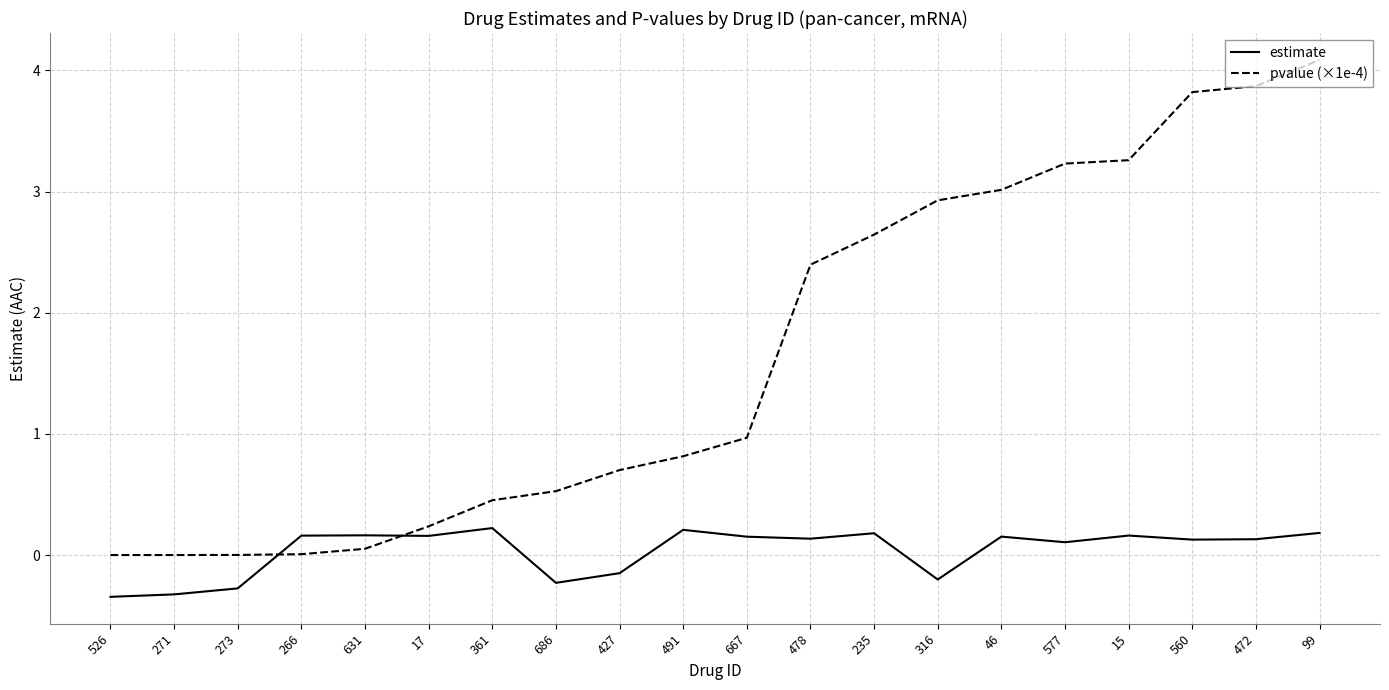

What is the difference between the second highest and minimum values in the pvalue (×1e-4) series?

3.9